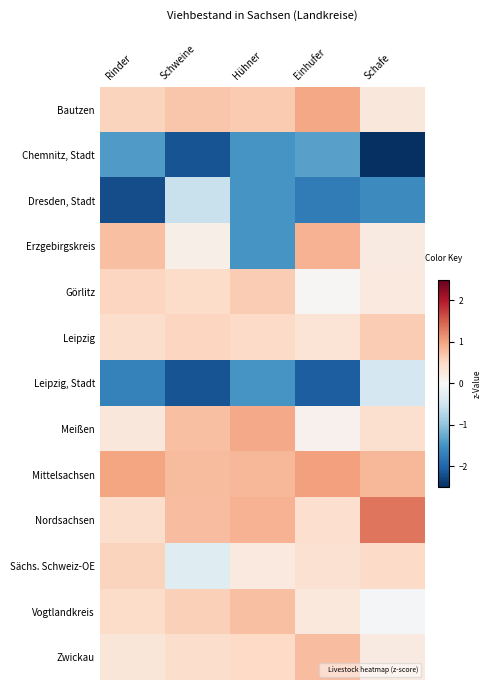

Reading left to right, list all the values displayed in this chart.

Bautzen: Rinder=0.6	Schweine=0.7	Hühner=0.7	Einhufer=1.0	Schafe=0.3
Chemnitz, Stadt: Rinder=-1.4	Schweine=-2.2	Hühner=-1.5	Einhufer=-1.4	Schafe=-2.6
Dresden, Stadt: Rinder=-2.2	Schweine=-0.6	Hühner=-1.5	Einhufer=-1.8	Schafe=-1.6
Erzgebirgskreis: Rinder=0.8	Schweine=0.1	Hühner=-1.5	Einhufer=0.9	Schafe=0.2
Görlitz: Rinder=0.5	Schweine=0.5	Hühner=0.6	Einhufer=0.0	Schafe=0.2
Leipzig: Rinder=0.4	Schweine=0.5	Hühner=0.5	Einhufer=0.3	Schafe=0.6
Leipzig, Stadt: Rinder=-1.7	Schweine=-2.2	Hühner=-1.5	Einhufer=-2.1	Schafe=-0.4
Meißen: Rinder=0.3	Schweine=0.8	Hühner=0.9	Einhufer=0.1	Schafe=0.4
Mittelsachsen: Rinder=1.0	Schweine=0.8	Hühner=0.8	Einhufer=1.0	Schafe=0.8
Nordsachsen: Rinder=0.4	Schweine=0.8	Hühner=0.9	Einhufer=0.4	Schafe=1.3
Sächs. Schweiz-OE: Rinder=0.6	Schweine=-0.3	Hühner=0.2	Einhufer=0.4	Schafe=0.5
Vogtlandkreis: Rinder=0.5	Schweine=0.6	Hühner=0.8	Einhufer=0.3	Schafe=-0.0
Zwickau: Rinder=0.3	Schweine=0.4	Hühner=0.5	Einhufer=0.8	Schafe=0.2